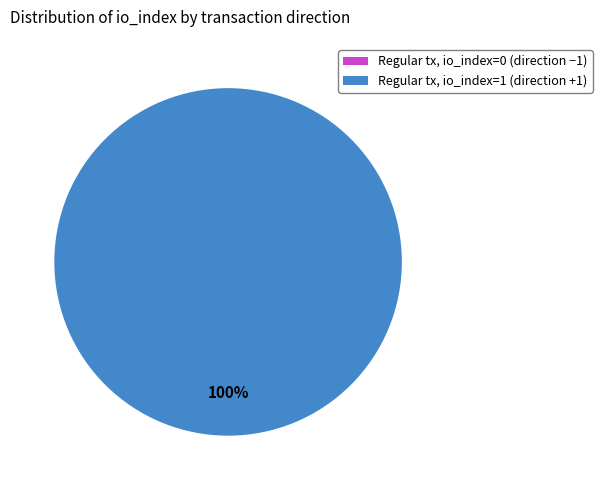

Rank the categories by value from highest to lowest.

tx_type: Regular (direction 1, io_index 1), tx_type: Regular (direction -1, io_index 0)